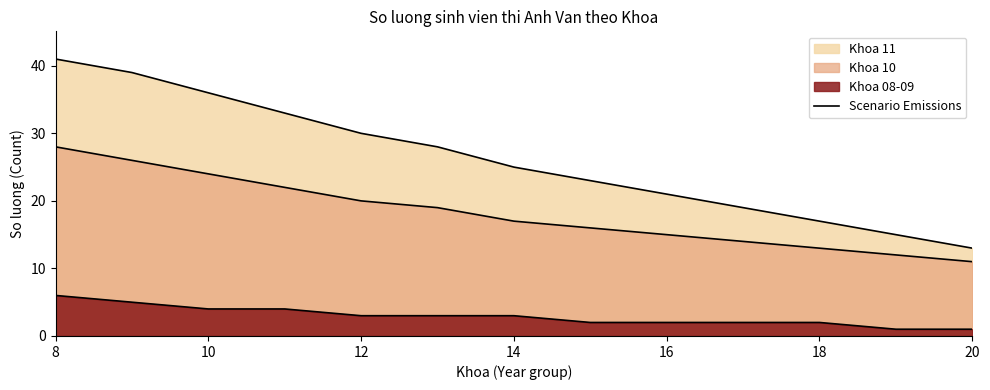

What is the average value?

26